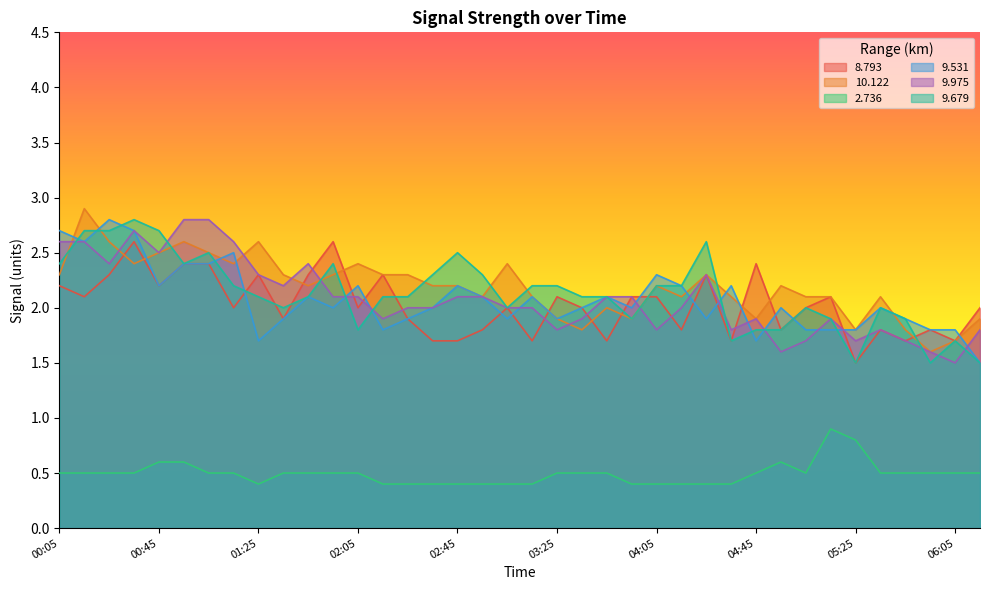

Does the chart have visible grid lines?

No